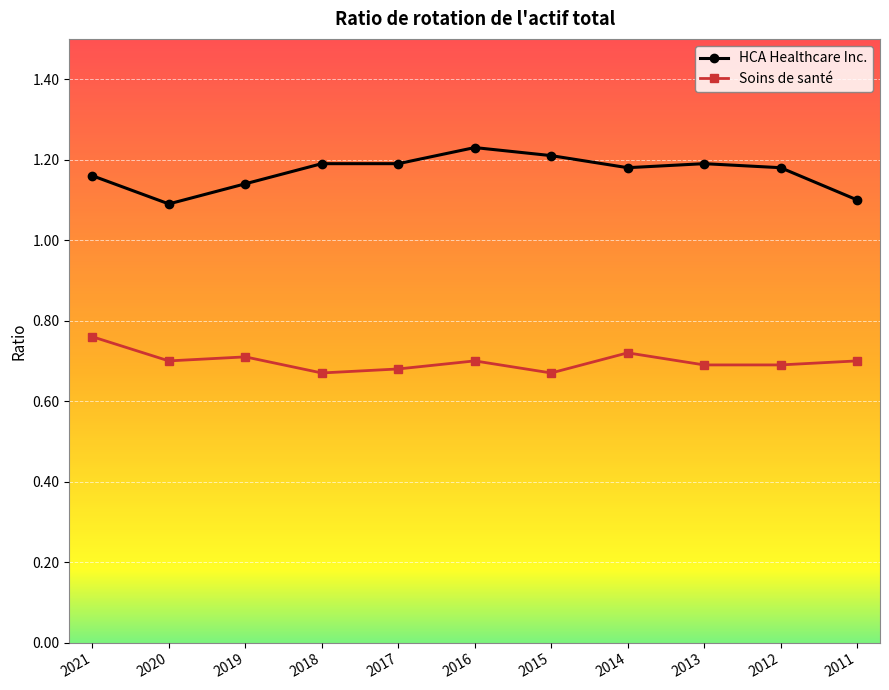

Is it true that HCA Healthcare Inc. equals 0.6 at 2018?

False